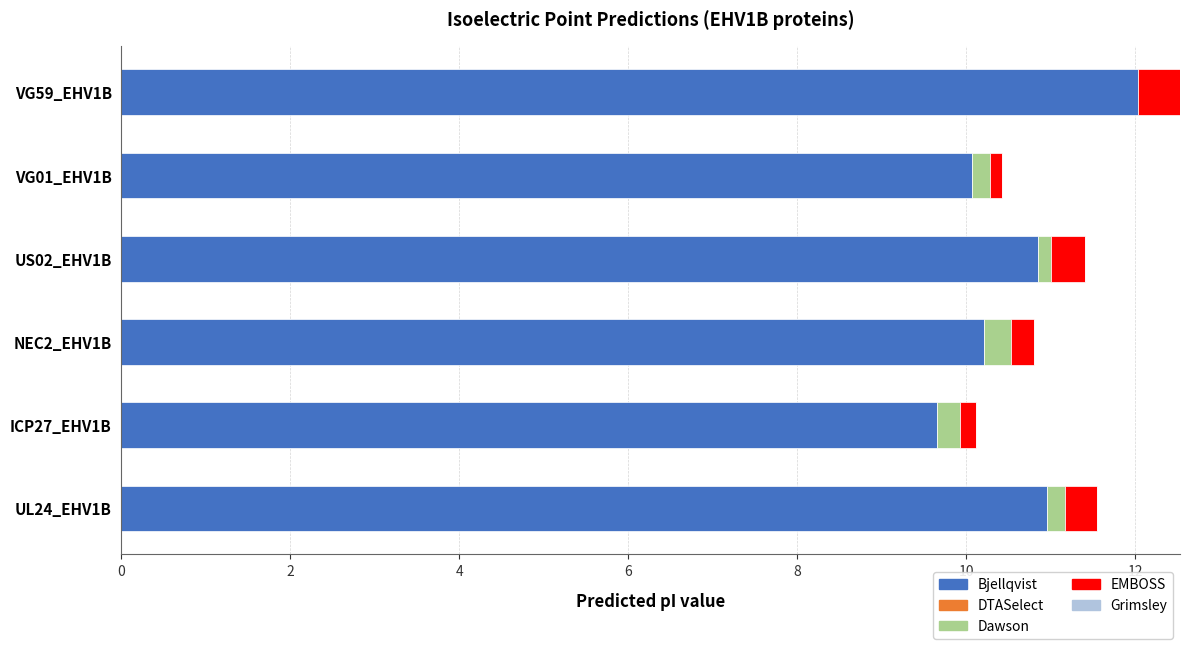

What is the total value across all series at NEC2_EHV1B?

10.8